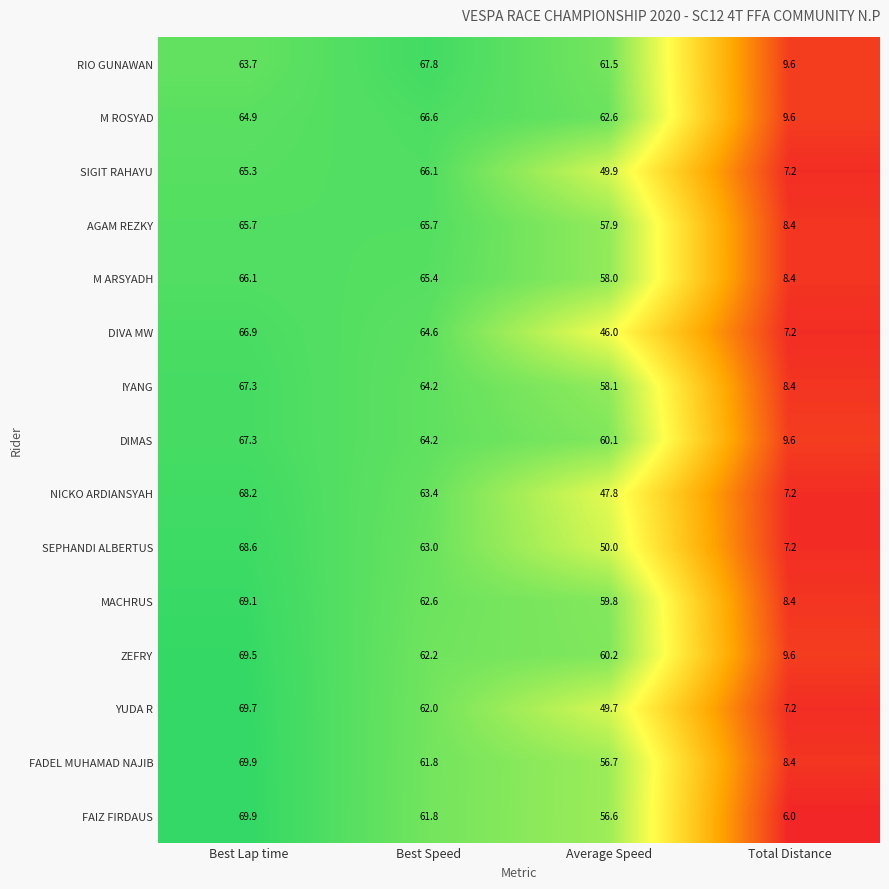

What is the minimum value shown in the chart?

6.0